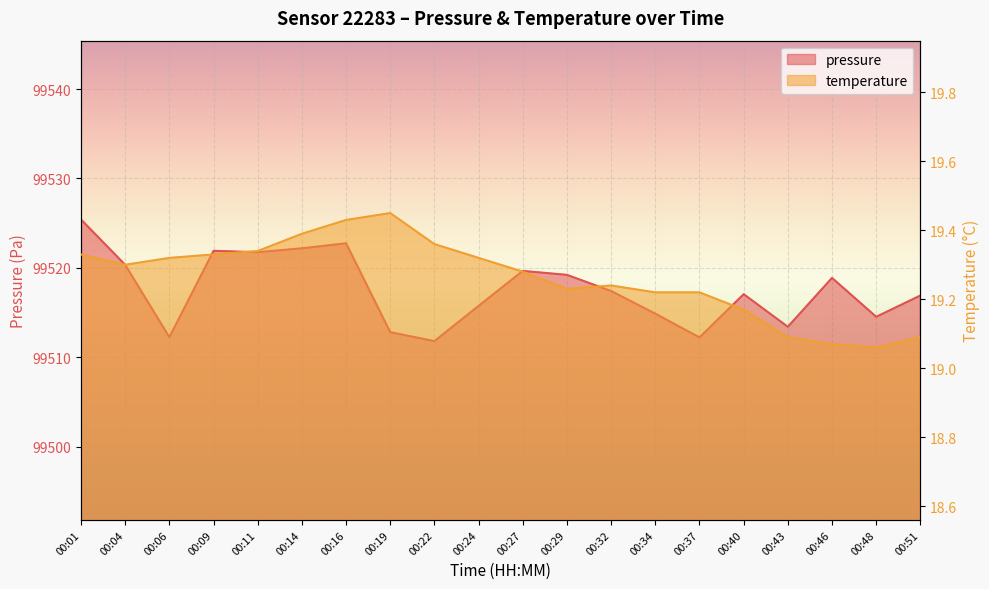

List the series in order of their peak value, lowest first.

temperature, pressure